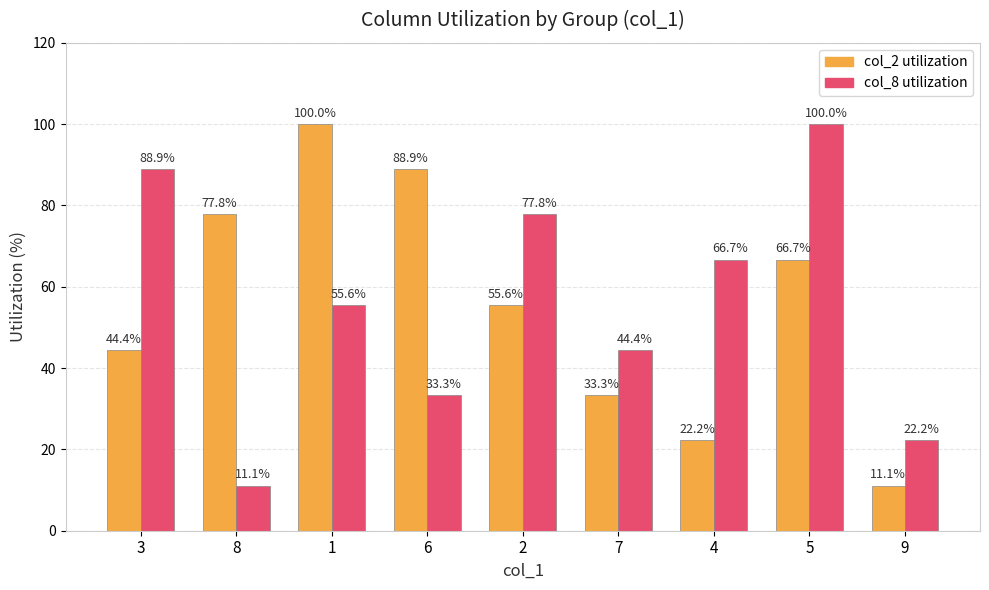

At how many categories does at least one series exceed 50?

7